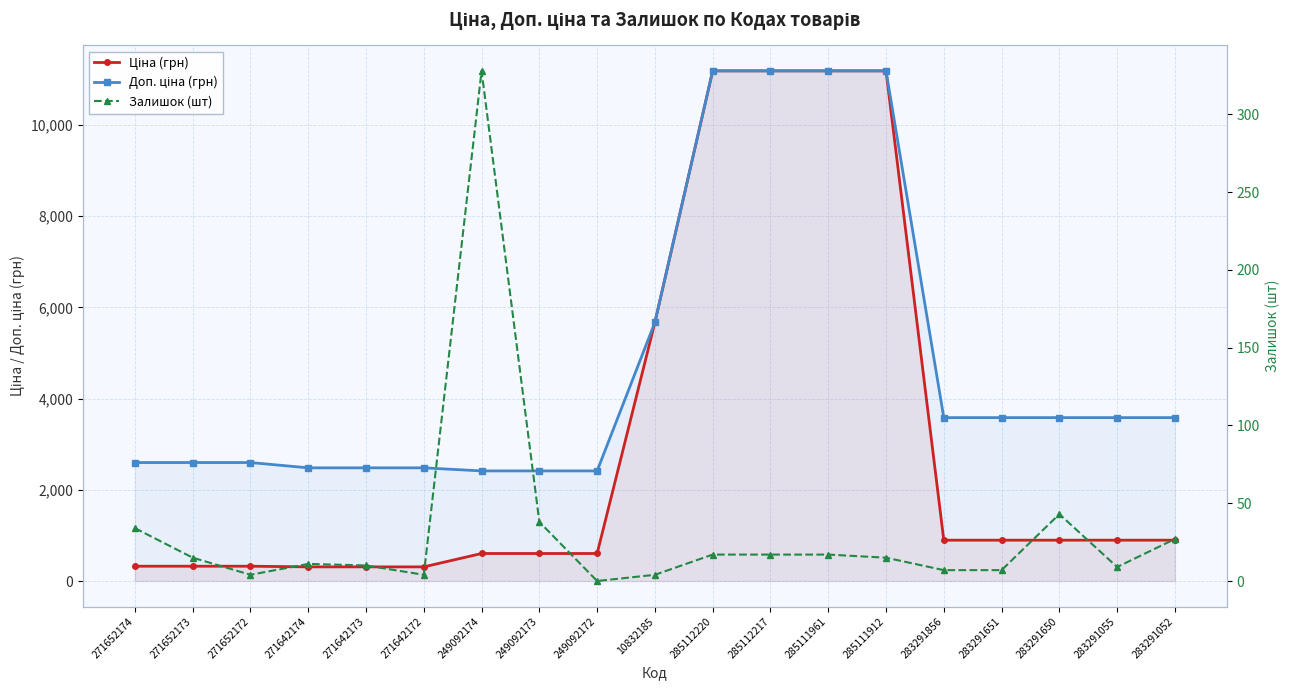

What is the lowest value of the Ціна (грн) series?

310.3